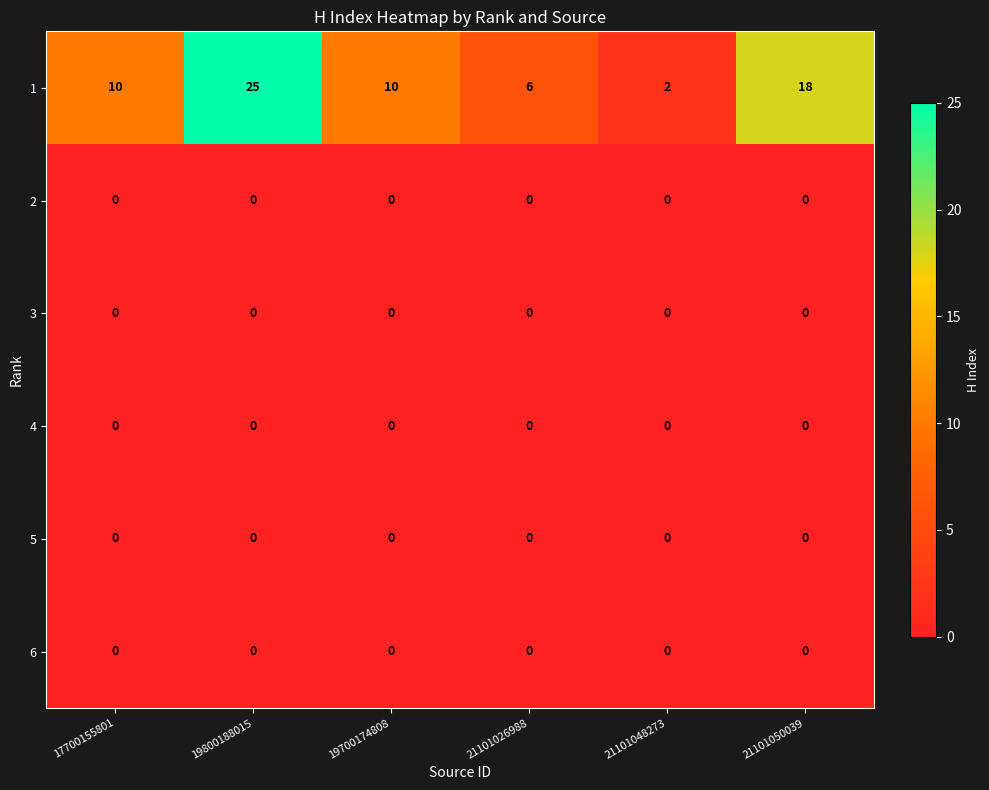

At how many categories does at least one series exceed 20?

1